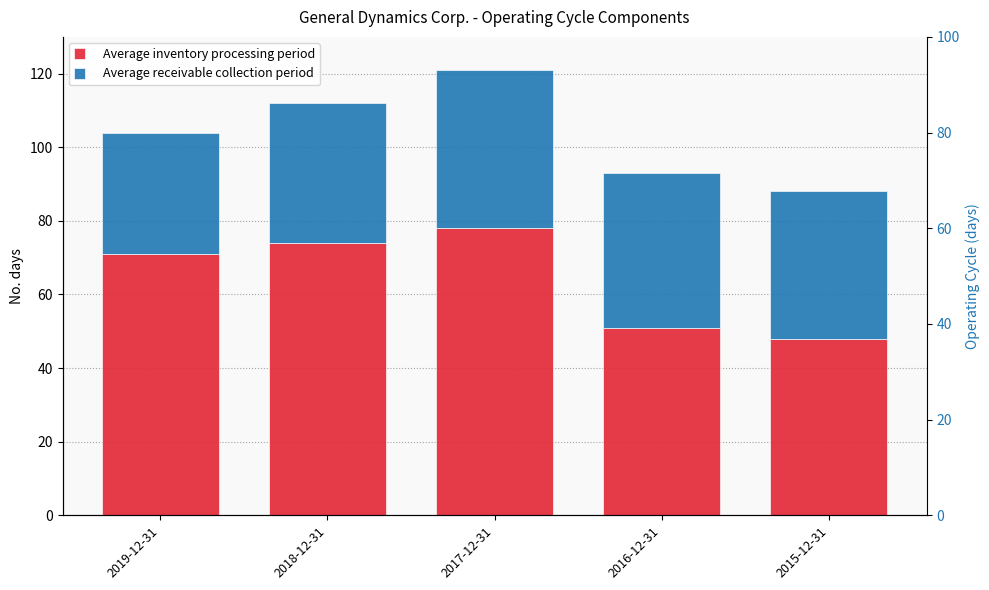

What are all the series names shown in the legend?

Average inventory processing period, Average receivable collection period